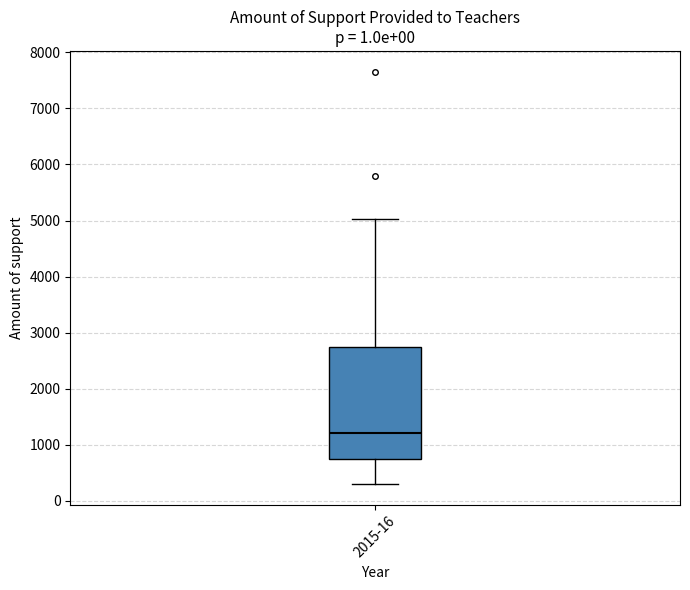

Transcribe this box plot: give where the median line is, the range the box spans, and where the two whiskers end, as read against the y-axis. The values are not printed on the chart, so give them approximately, as read against the axis.

median 1200, box 800 to 2700, whiskers 300 to 5000